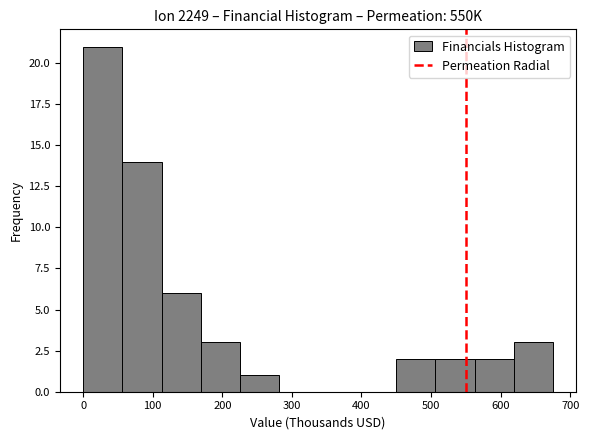

Reading left to right, transcribe this chart: for each bar, give the range it covers on the x-axis and its height. Neither the bar edges nor the heights are printed on the chart, so give them approximately, as read against the axes.

0 to 60: 21
60 to 110: 14
110 to 170: 6
170 to 230: 3
230 to 280: 1
280 to 340: 0
340 to 390: 0
390 to 450: 0
450 to 510: 2
510 to 560: 2
560 to 620: 2
620 to 680: 3